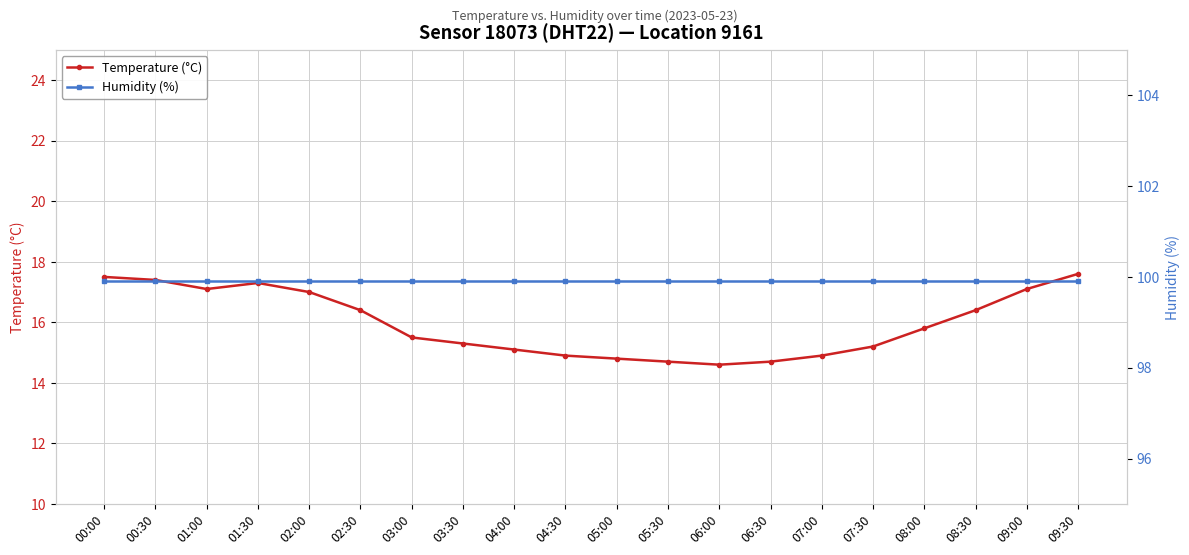

At which label does Temperature (°C) first exceed 15?

00:00